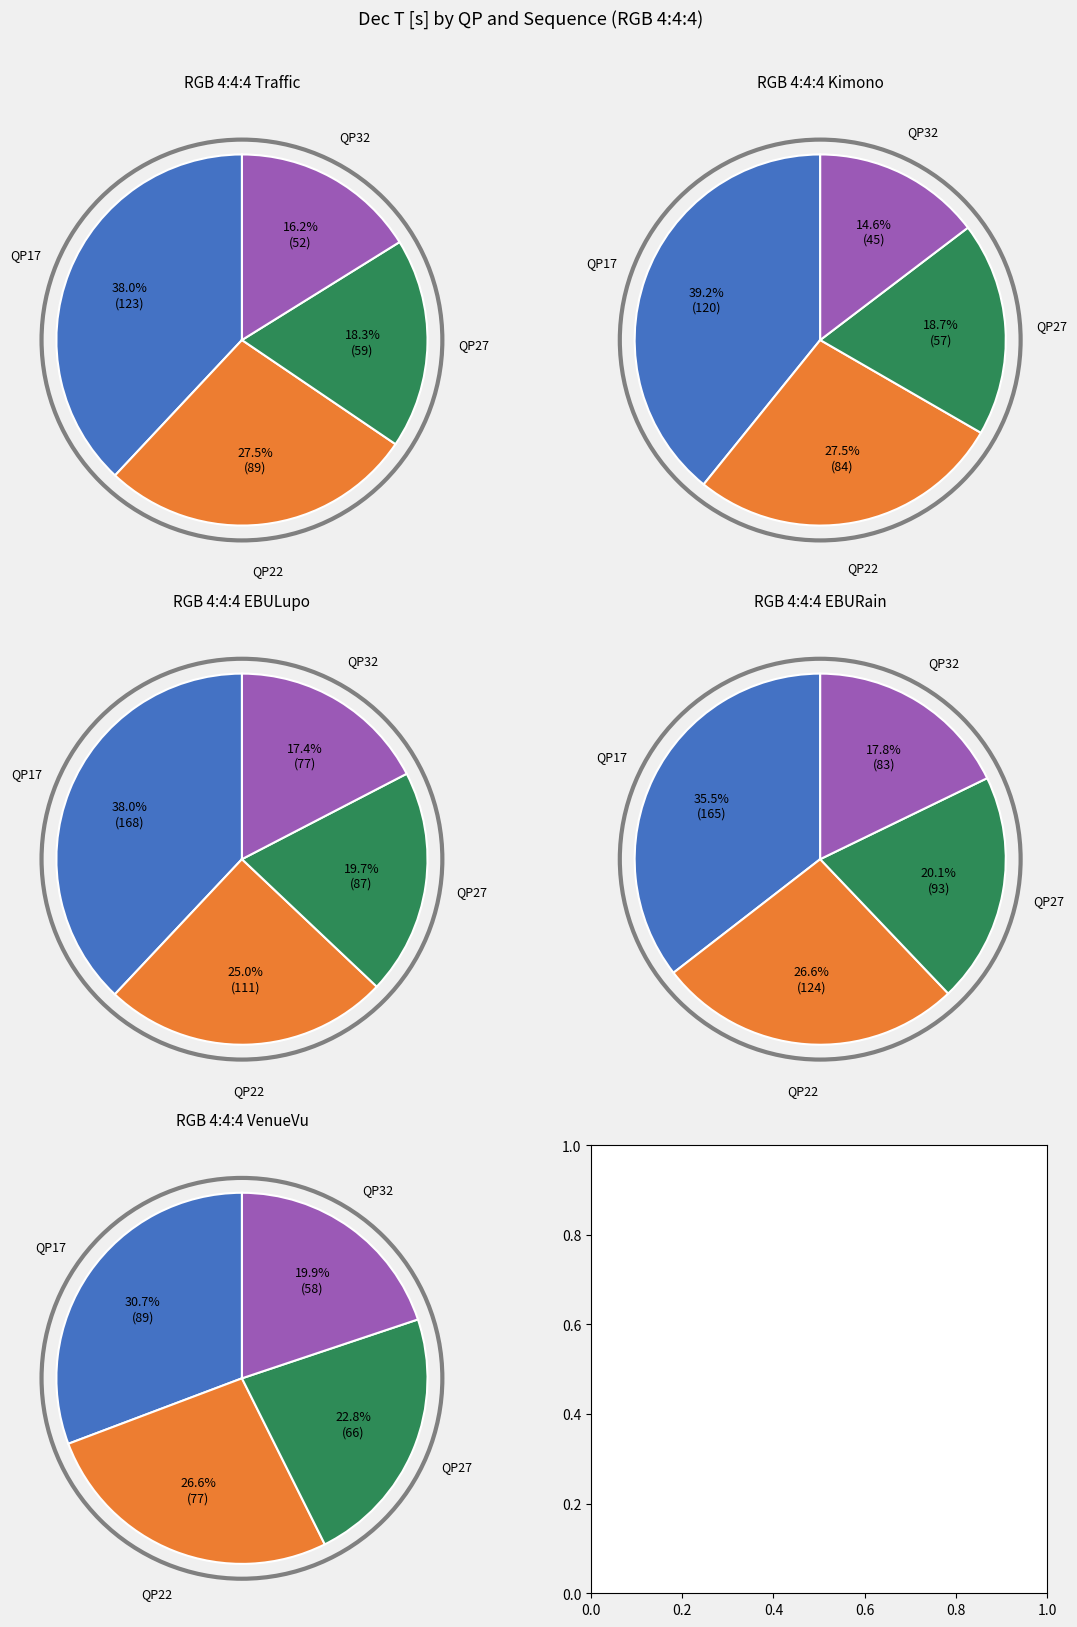

Between 6 and 11, which is larger?

11